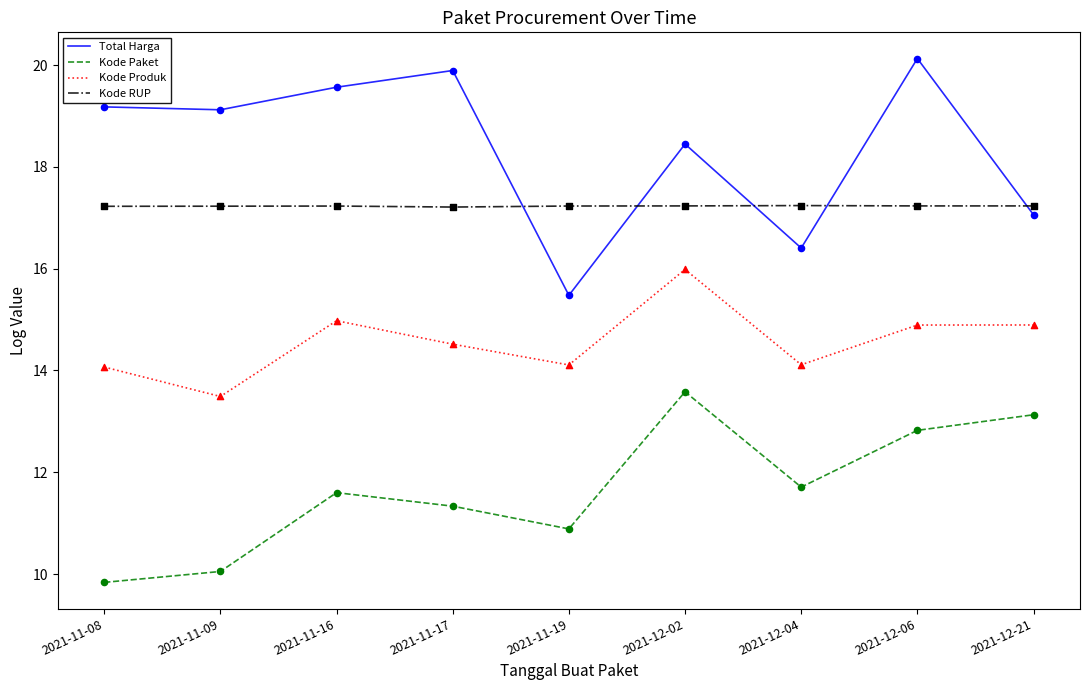

Which series has the largest range (max minus min)?

Total Harga